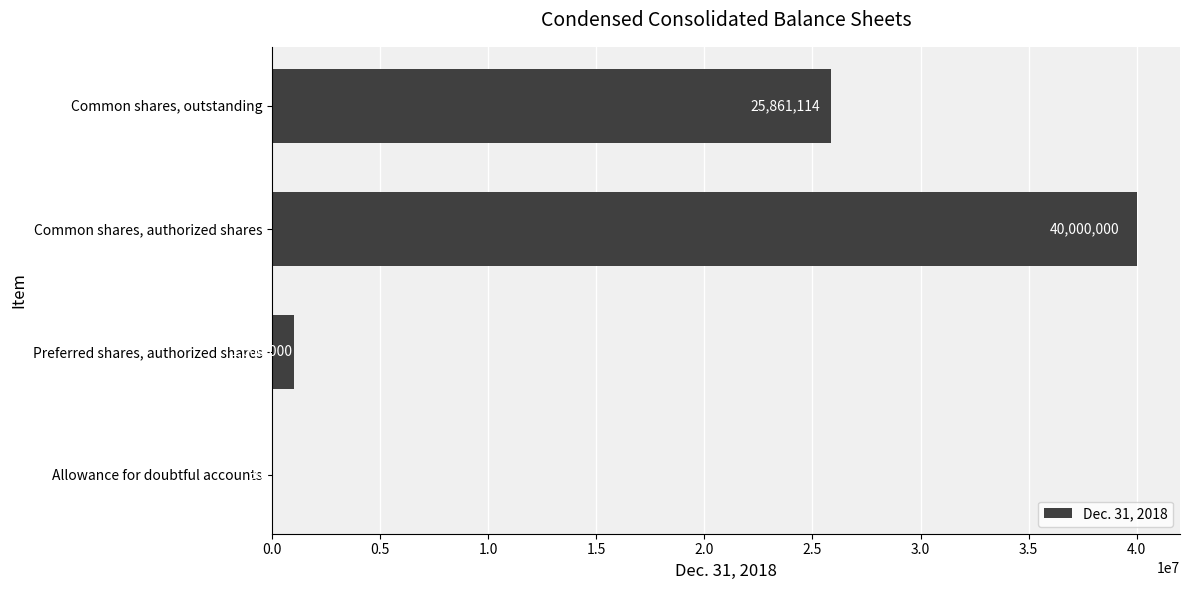

Reading top to bottom, transcribe all the data shown in this chart.

Common shares, outstanding=25861114	Common shares, authorized shares=40000000	Preferred shares, authorized shares=1000000	Allowance for doubtful accounts=301